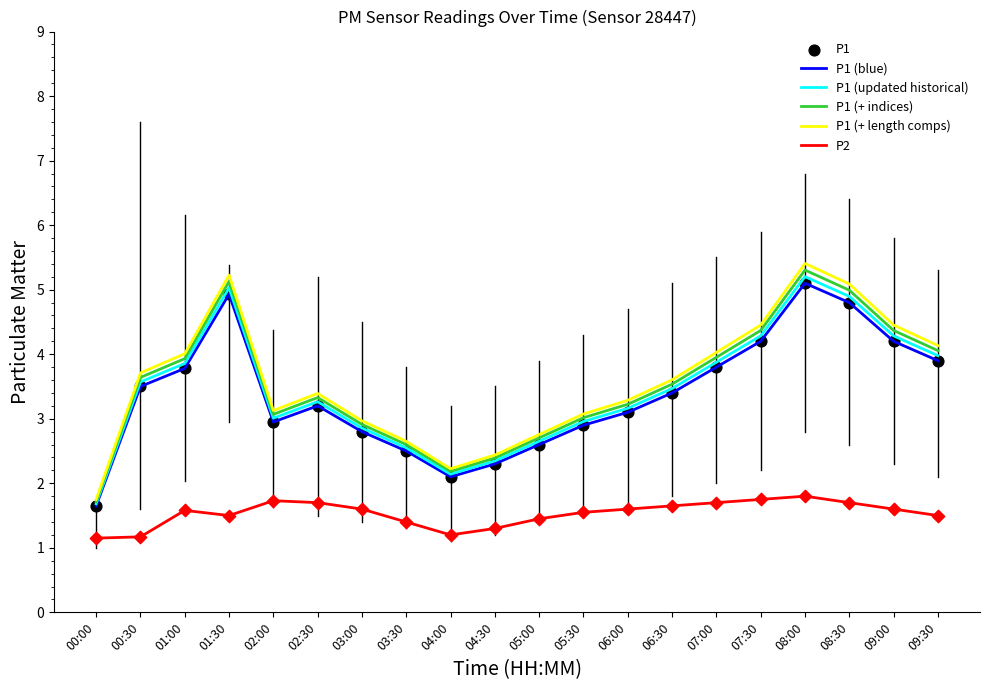

Is the value of P1 (blue) at 01:00 greater than the value of P1 (+ indices) at 02:30?

Yes